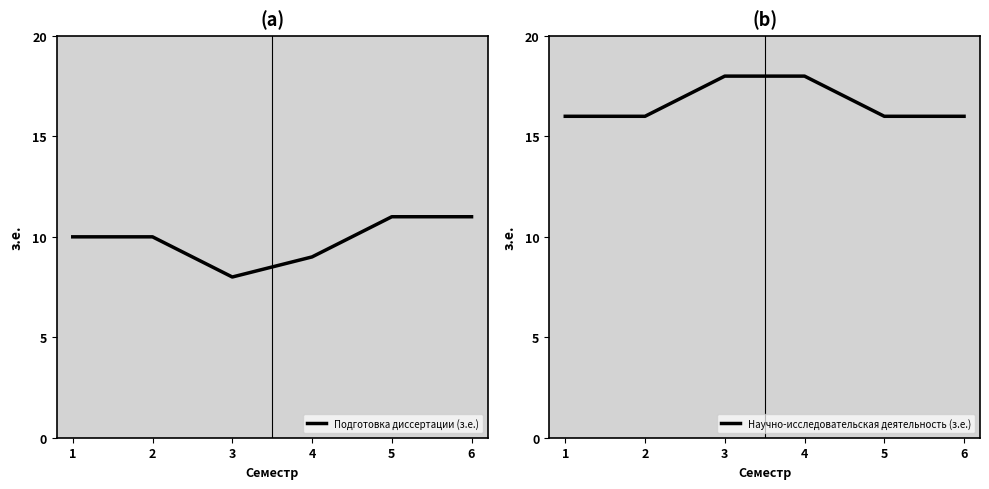

At which category is the sum across all series the highest?

4